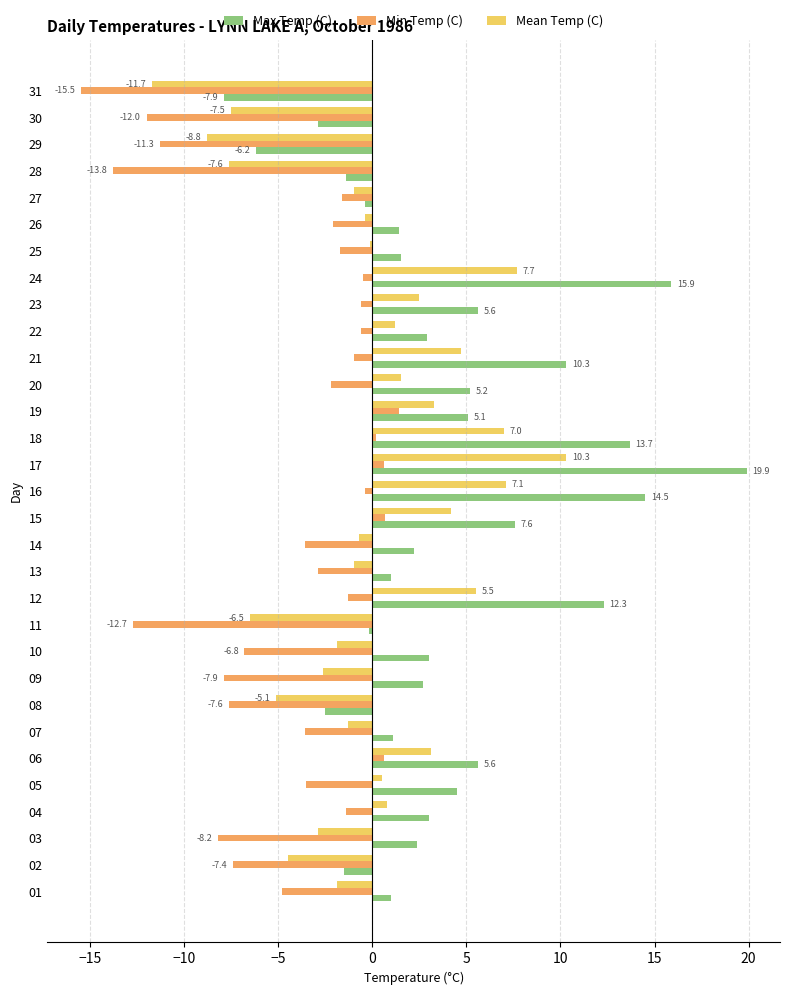

Which category has the highest value in the Max Temp (C) series?

17